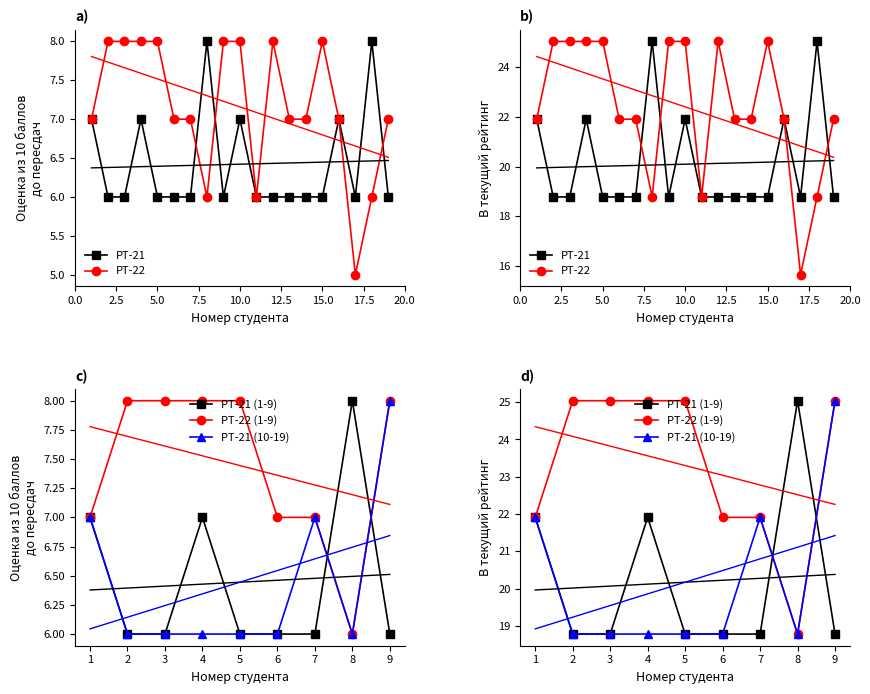

Reading right to left, extract all data points from this chart.

РТ-21: 19=6	18=8	17=6	16=7	15=6	14=6	13=6	12=6	11=6	10=7	9=6	8=8	7=6	6=6	5=6	4=7	3=6	2=6	1=7
РТ-22: 19=7	18=6	17=5	16=7	15=8	14=7	13=7	12=8	11=6	10=8	9=8	8=6	7=7	6=7	5=8	4=8	3=8	2=8	1=7